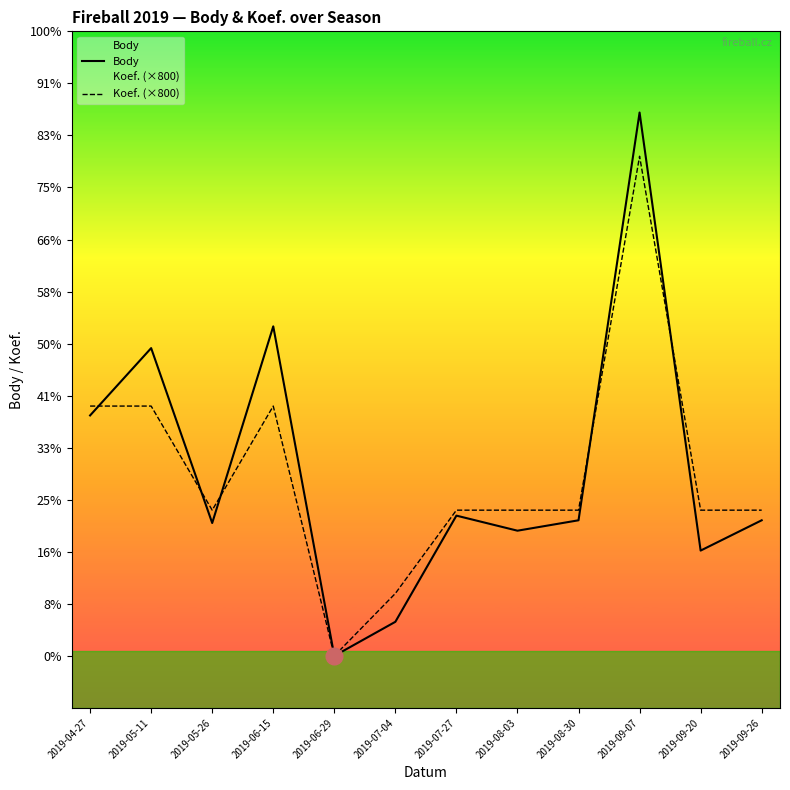

True or false: Body has more than 0 points higher than both neighbors.

True